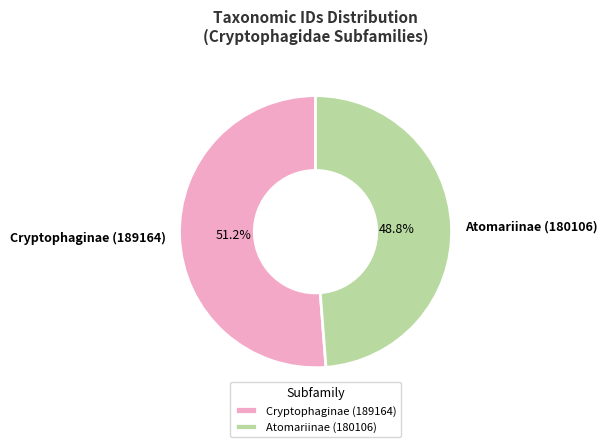

To the nearest percent, what portion does Cryptophaginae (189164) represent?

51%